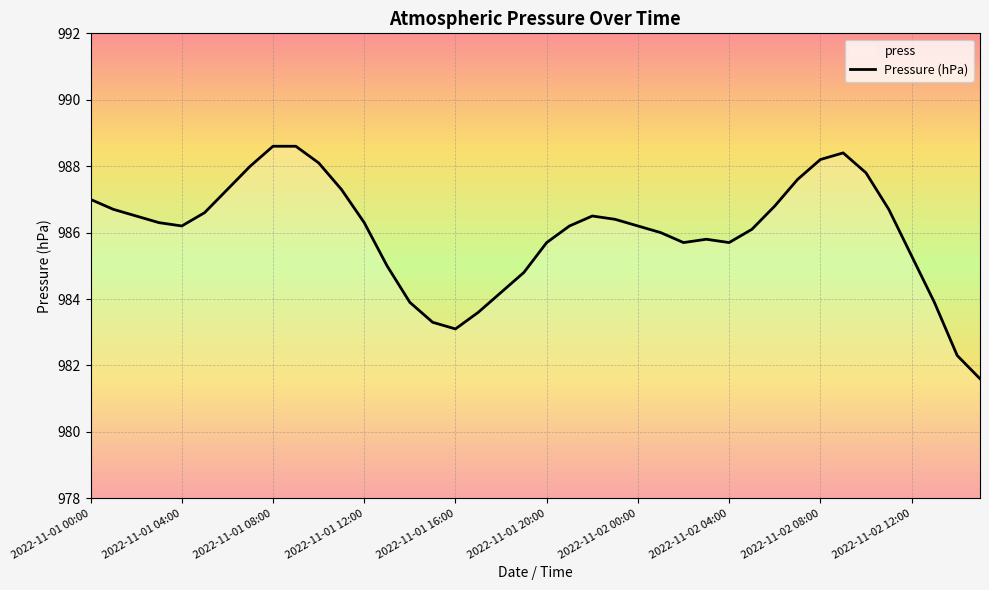

Count the number of categories in the chart.

40